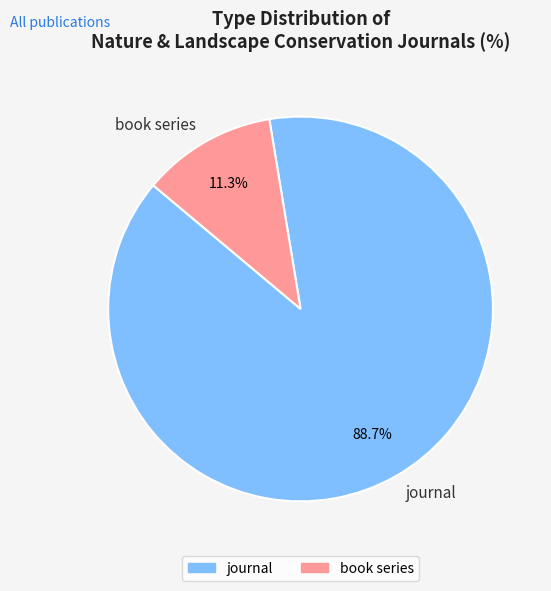

Which slice is the largest?

journal